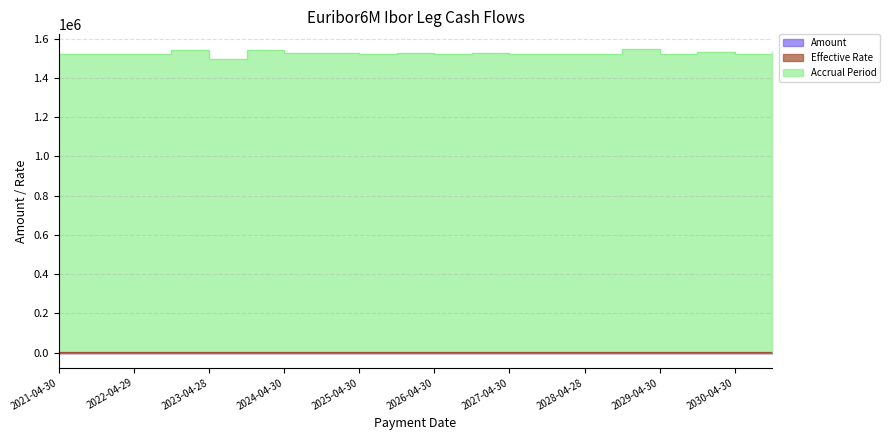

What is the value of the Effective Rate point at the 20th from the left?

5006.6